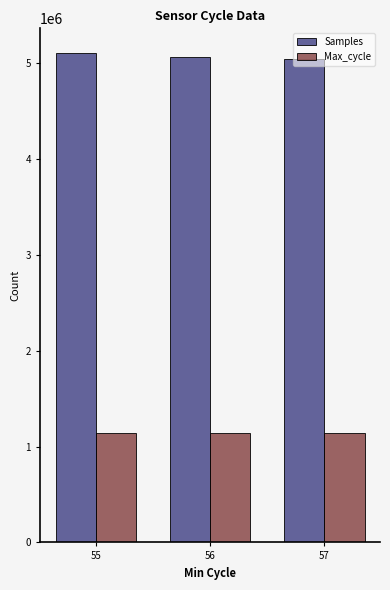

The Max_cycle series shows 1142349.0 at 55. True or false?

True